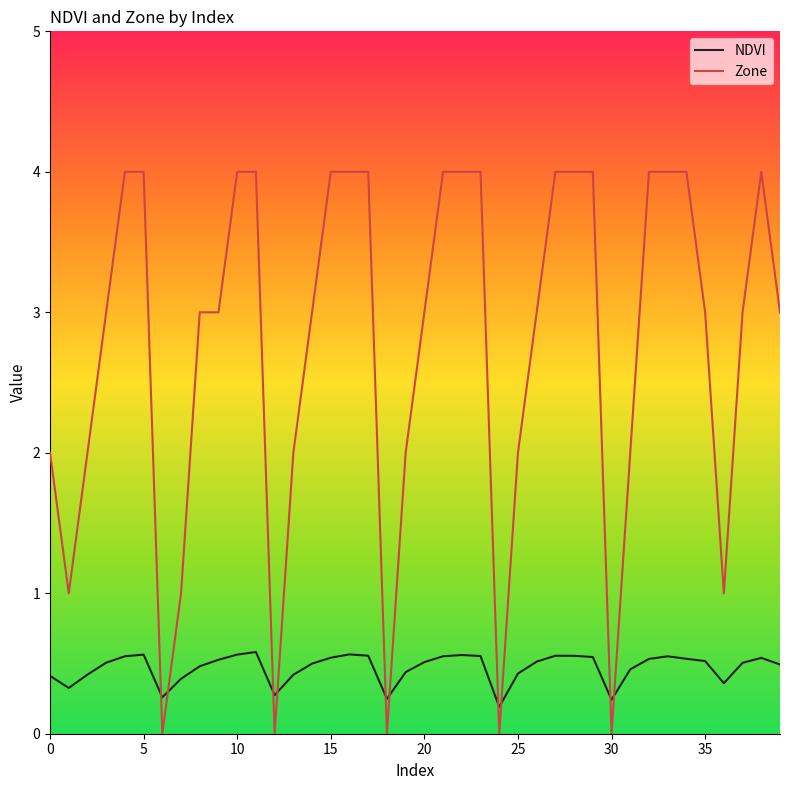

Which series has the largest total across all categories?

Zone